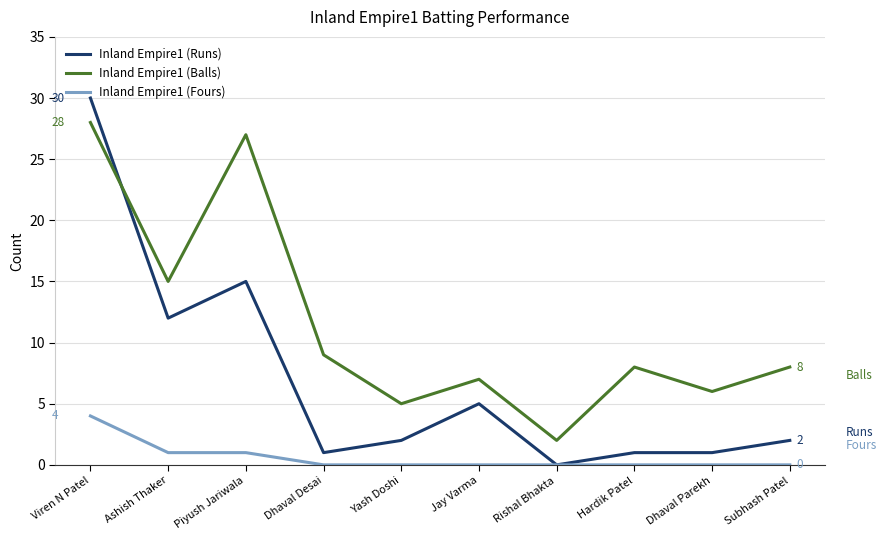

Which series has the largest range (max minus min)?

Inland Empire1 (Runs)